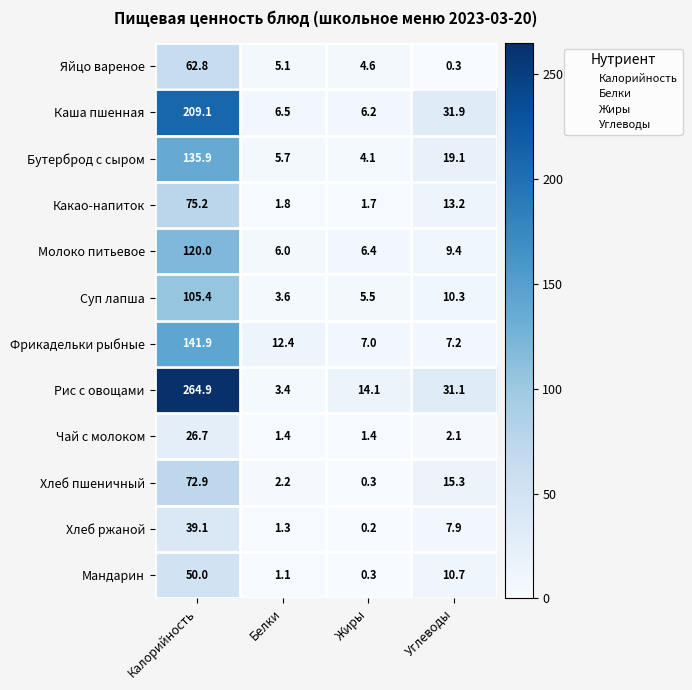

How many values in the Молоко питьевое series are below 9?

2